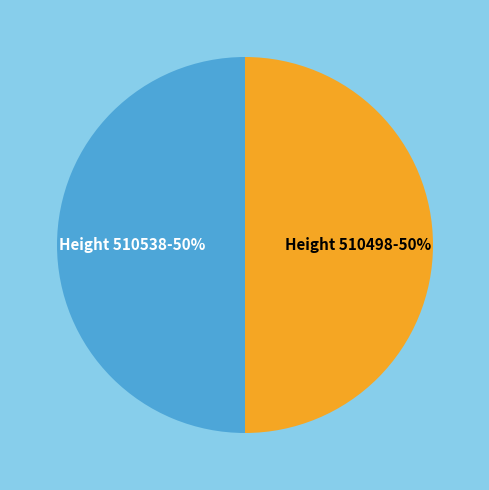

To the nearest percent, what is the average slice percentage?

50%